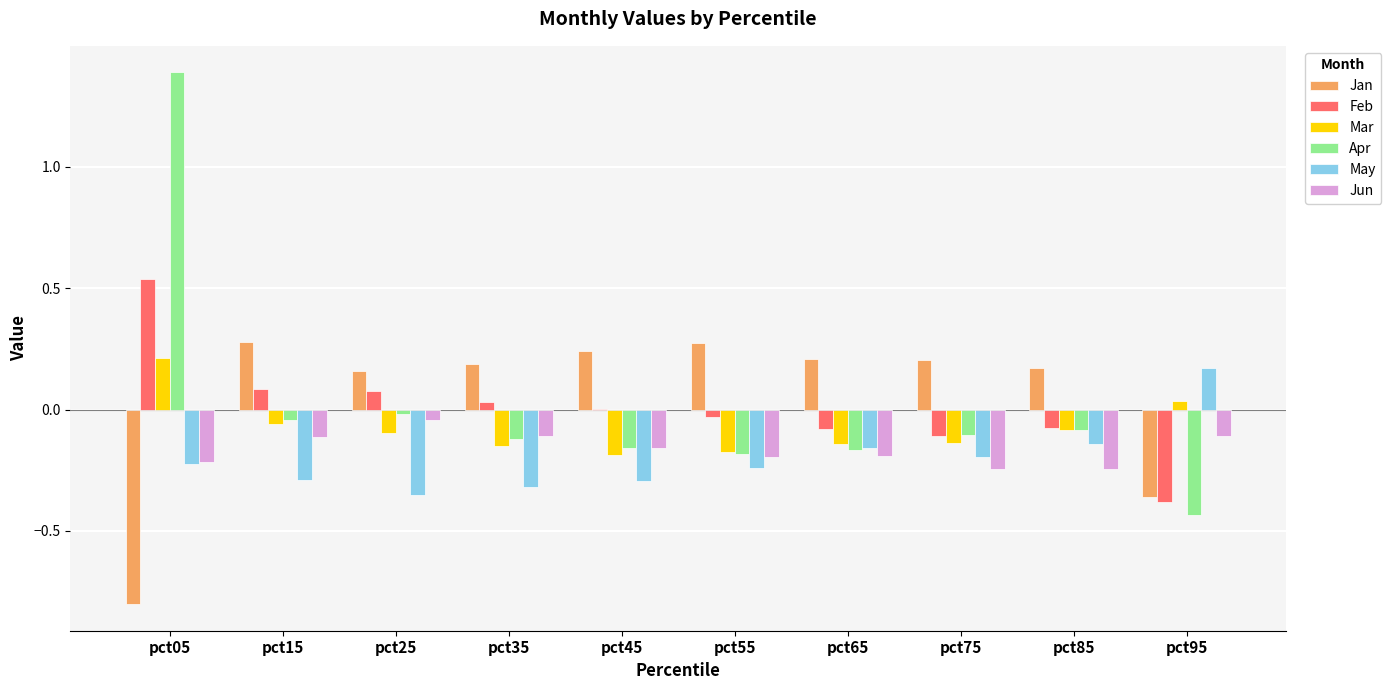

Are the bars horizontal?

No